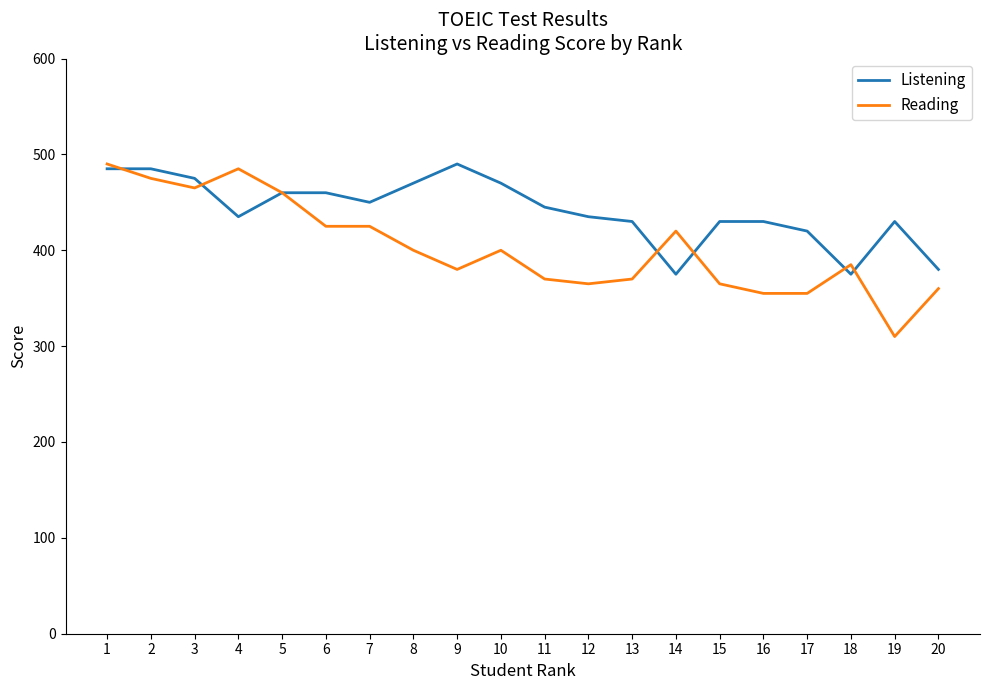

Which series ends up on top after the final intersection of Listening and Reading?

Listening